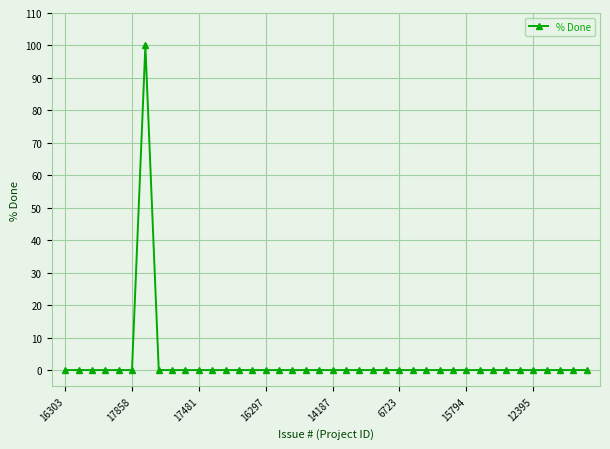

What is the greatest value displayed?

100